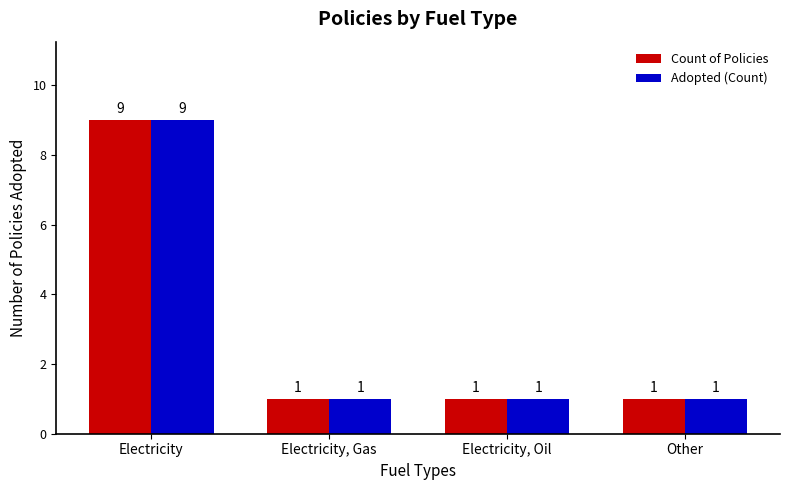

The value of Count of Policies at Electricity, Oil is 1. True or false?

True